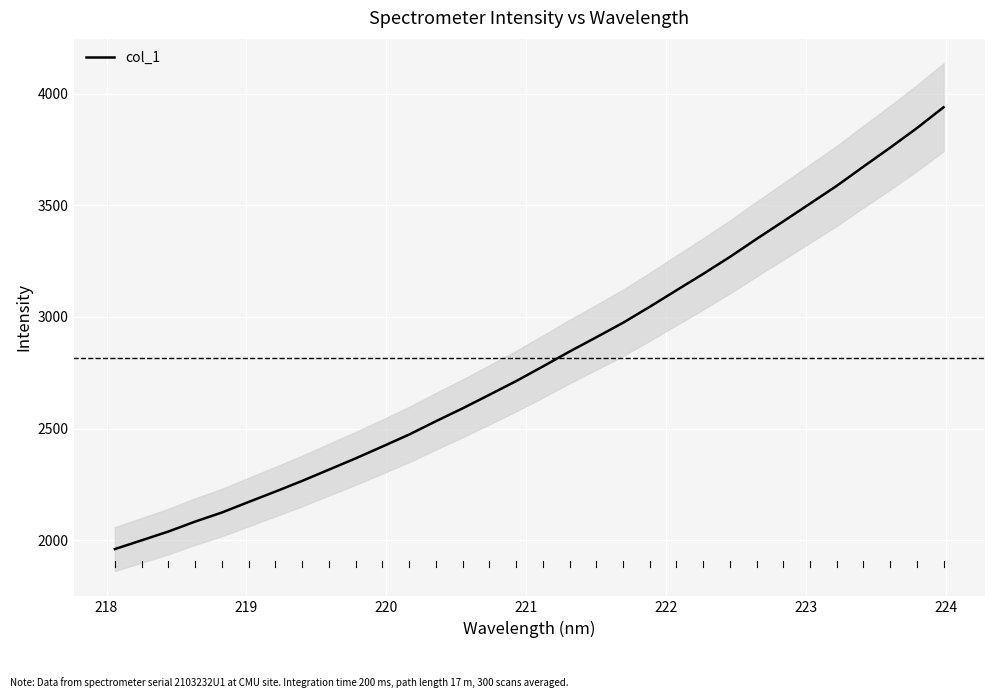

What is the lowest value of the col_1 series?

1960.3